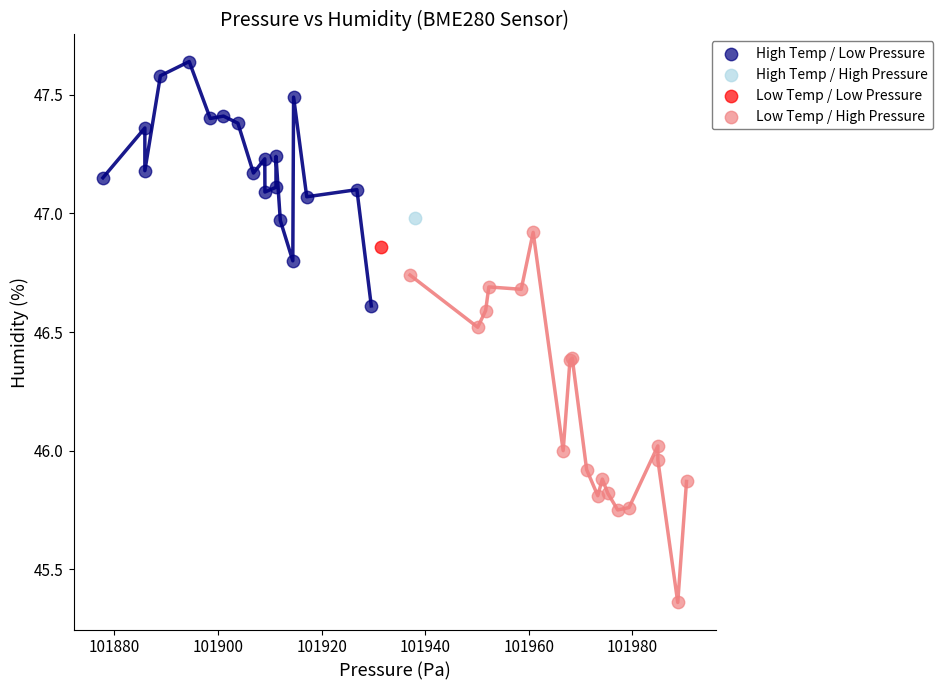

Which series reaches the maximum Y coordinate?

High Temp / Low Pressure